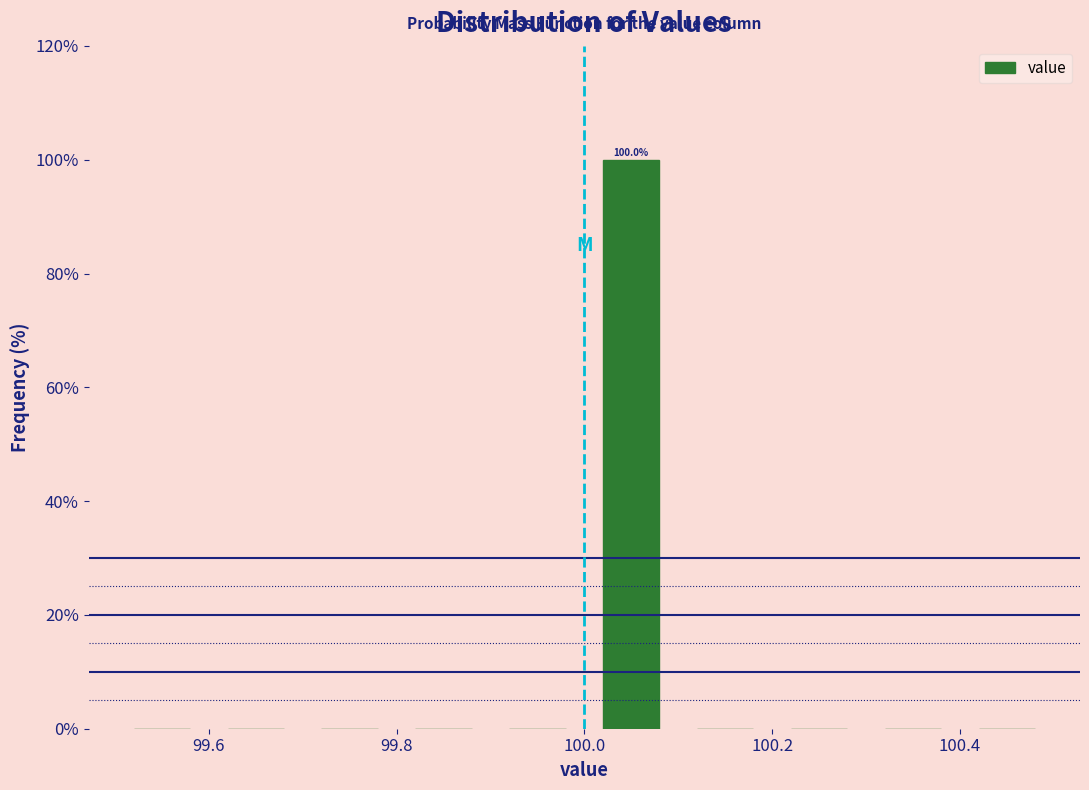

Which range on the x-axis has the tallest bar?

100.0 to 100.1